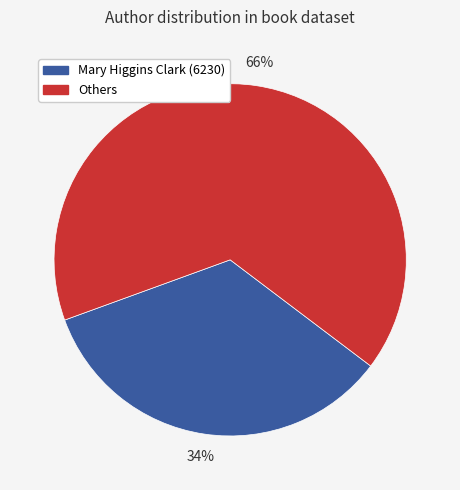

Does any single category account for the majority?

Yes